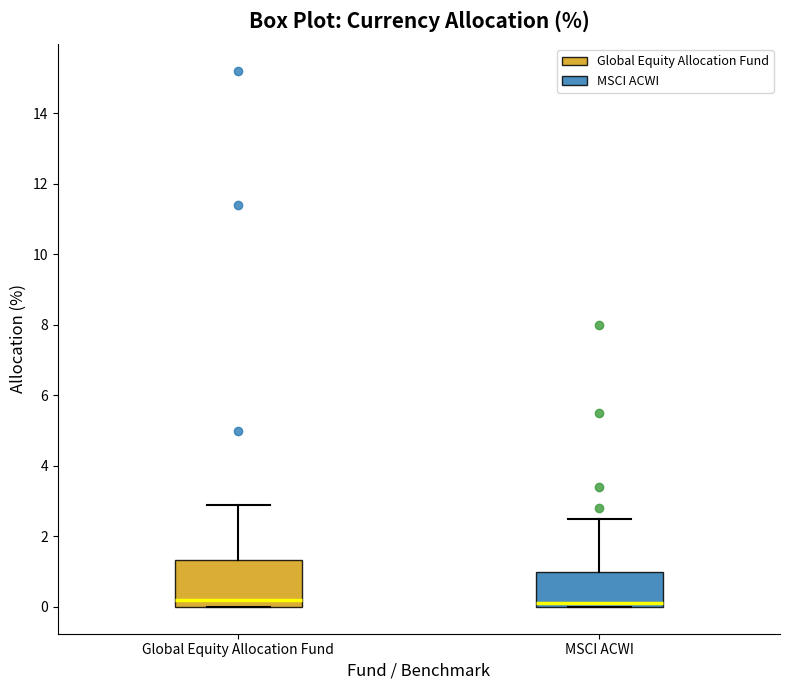

Reading left to right, read every box against the y-axis: the position of its median line, the range the box covers, and the ends of its whiskers. The values are not printed on the chart, so give them approximately, as read against the axis.

Global Equity Allocation Fund: median 0.2, box 0.0 to 1.4, whiskers 0.0 to 3.0
MSCI ACWI: median 0.2, box 0.0 to 1.0, whiskers 0.0 to 2.6